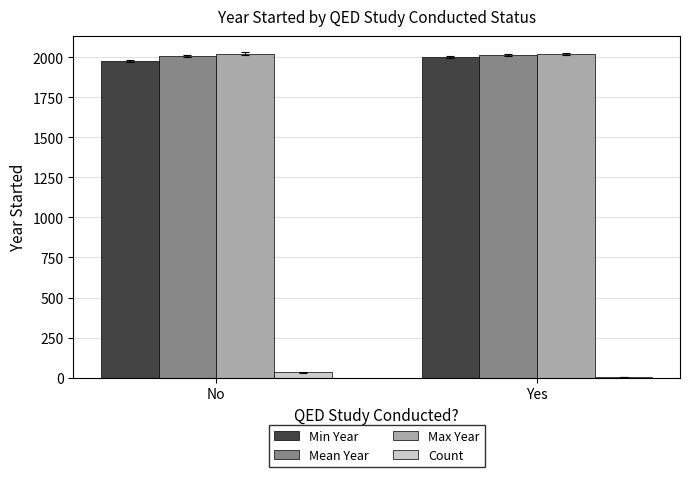

The Min Year series shows 2001.0 at Yes. True or false?

True